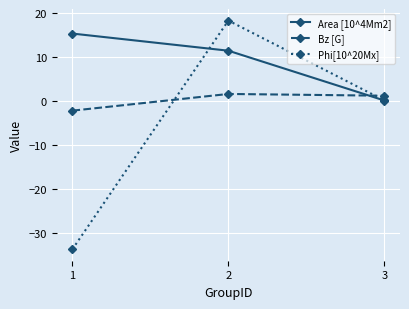

Rank the series by their average value, from highest to lowest.

Area [10^4Mm2], Bz [G], Phi[10^20Mx]